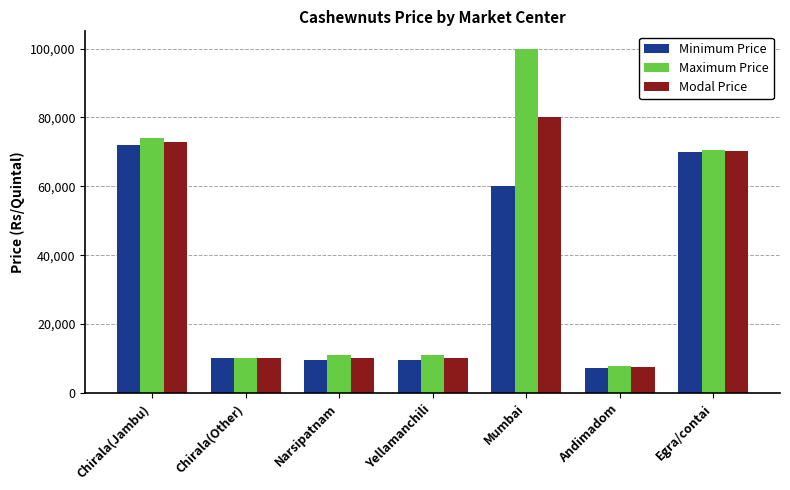

Which series has the widest spread of values?

Maximum Price